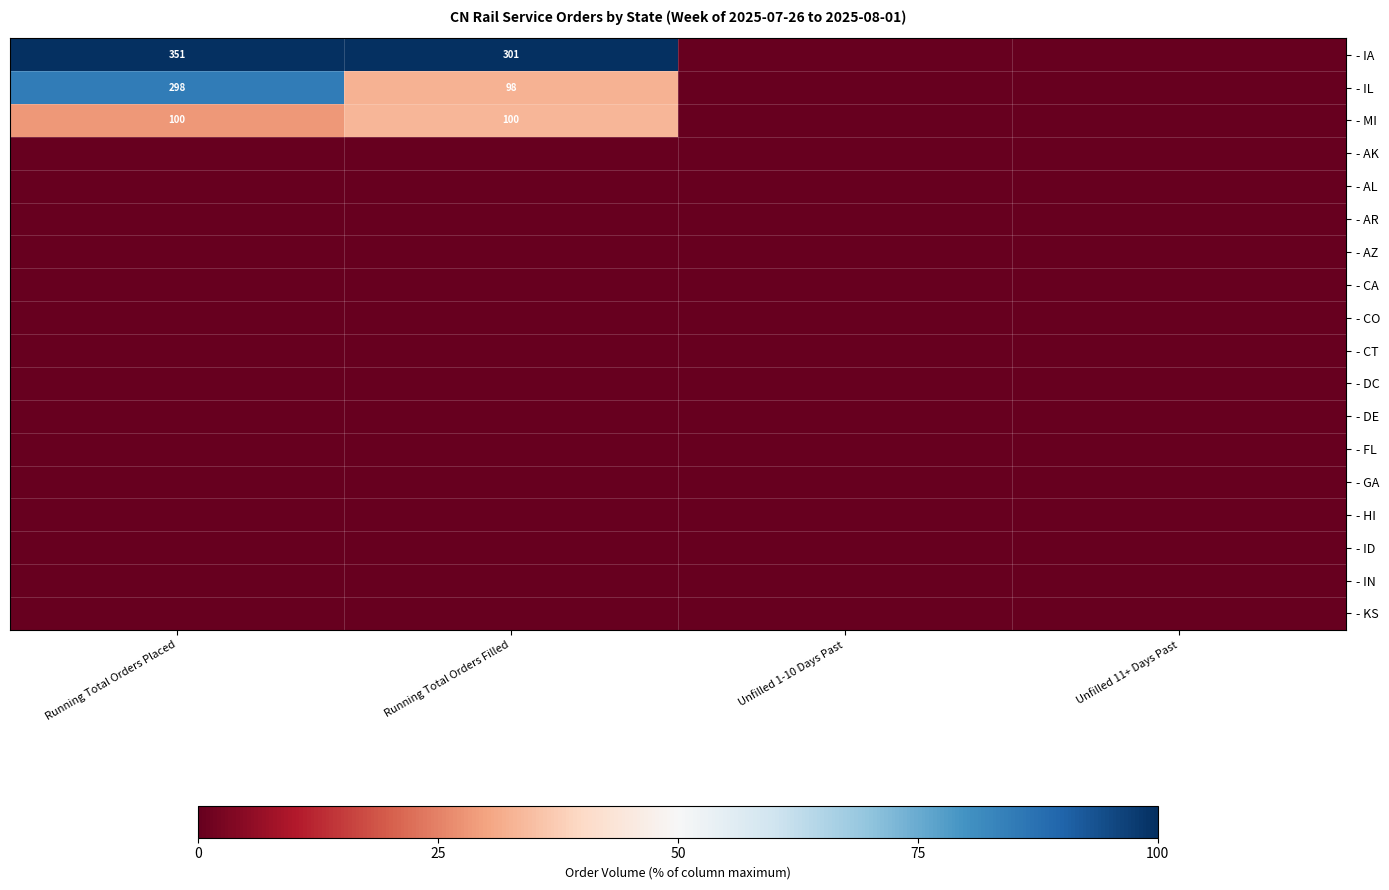

The - IA series shows 436 at Running Total Orders Filled. True or false?

False